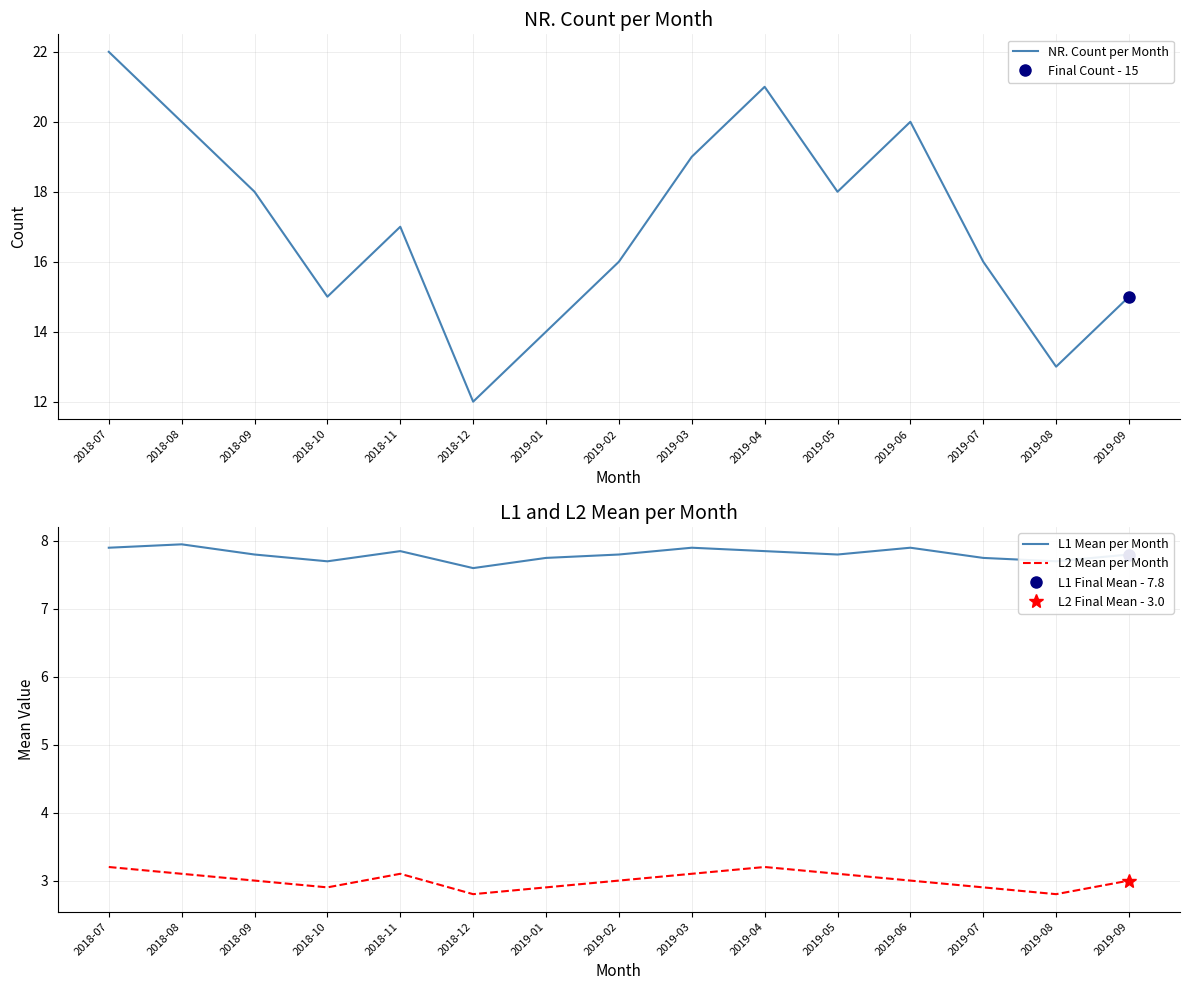

Which series changed the most between 2018-09 and 2019-03?

NR. Count per Month